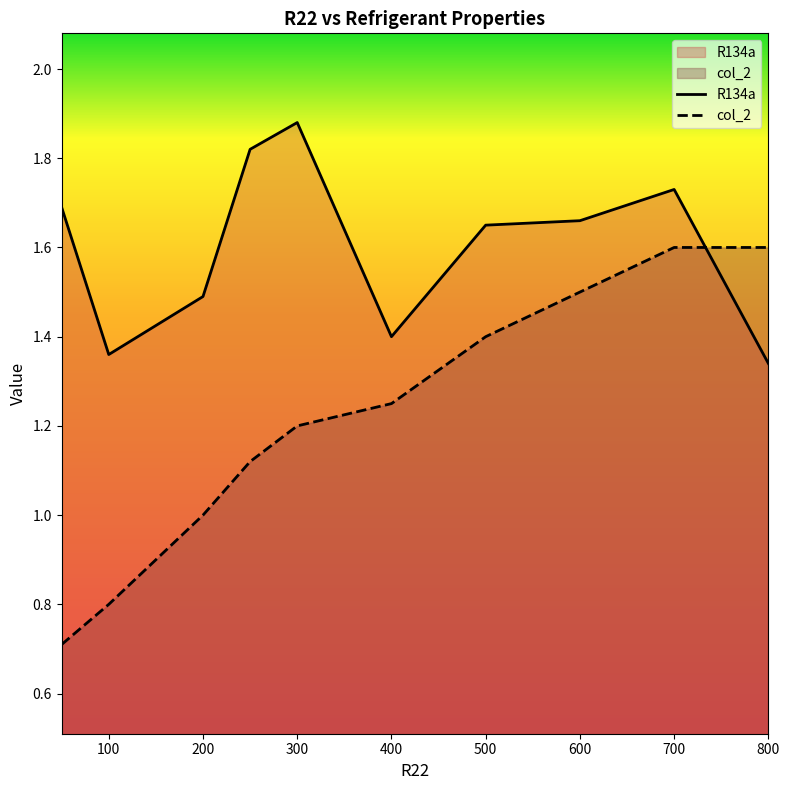

Count the col_2 values in the range 1 to 2.

8